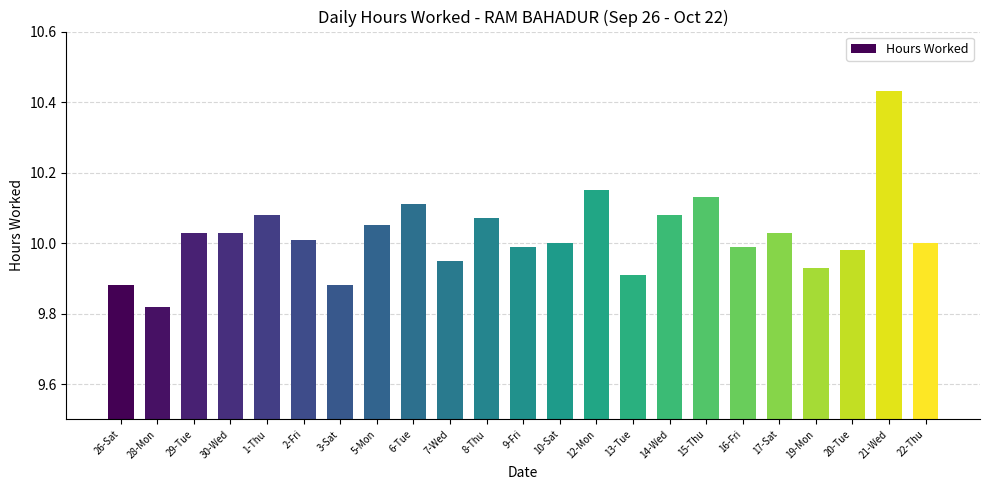

How many categories are shown in the chart?

23